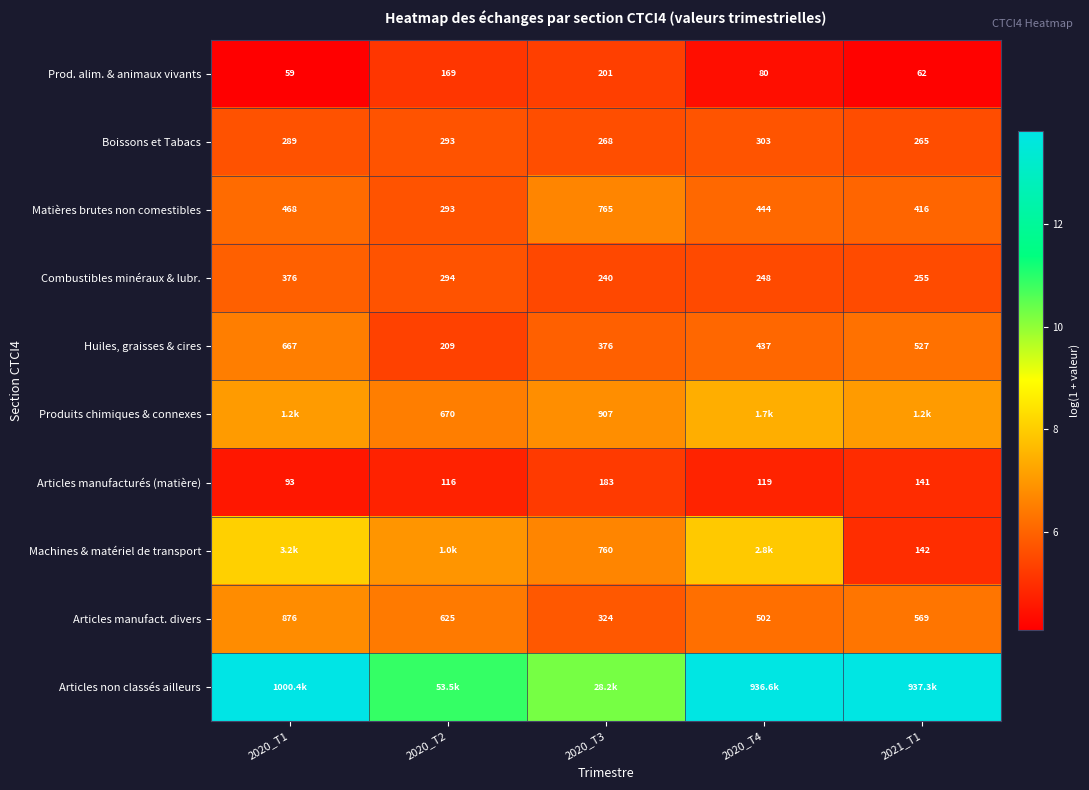

What is the average value of the Matières brutes non comestibles series?

6.1